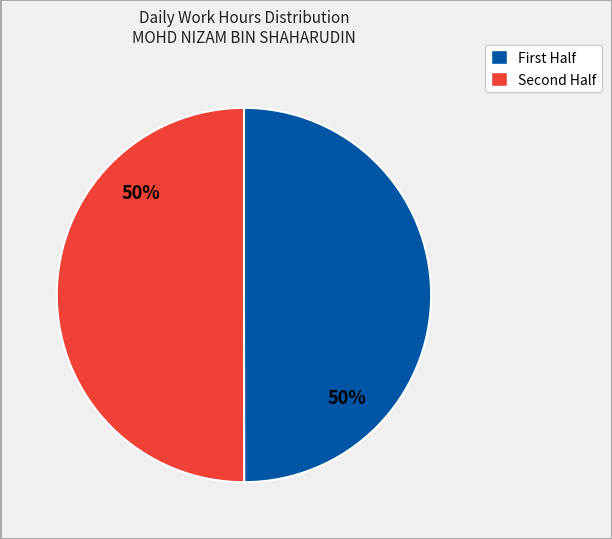

To the nearest percent, what is the average slice percentage?

50%